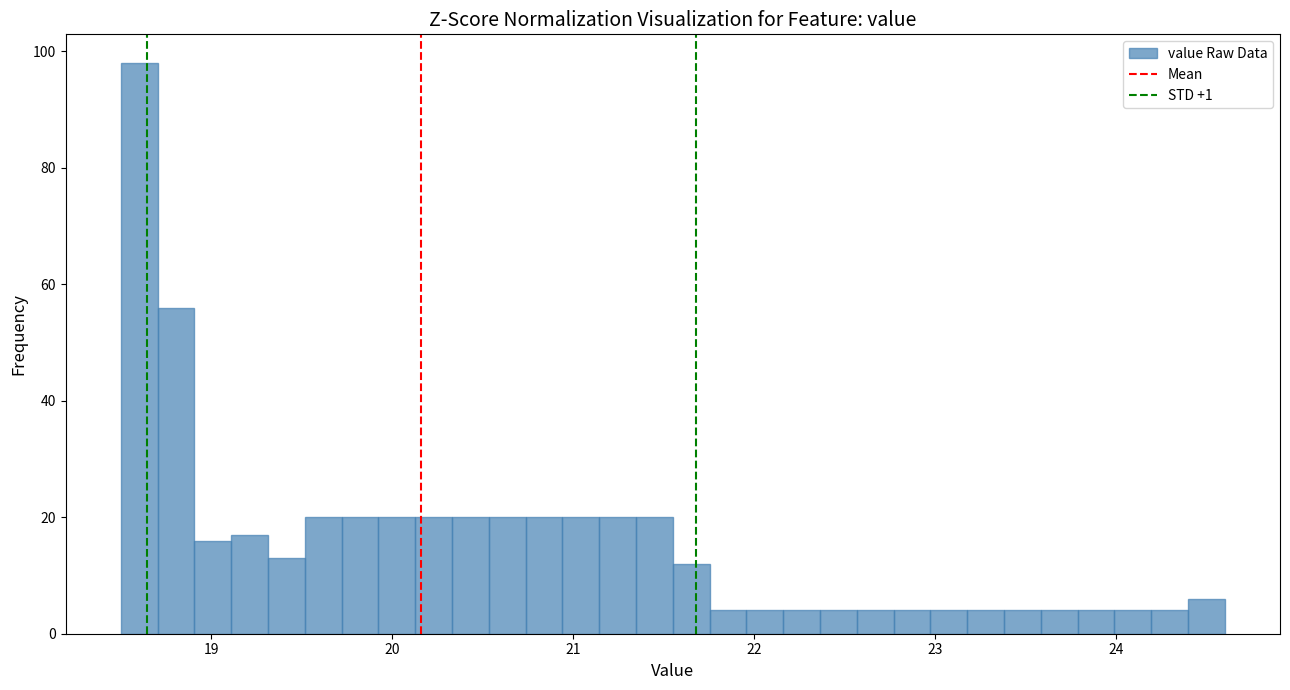

Read against the x-axis, roughly where is the centre of the tallest bar?

18.6